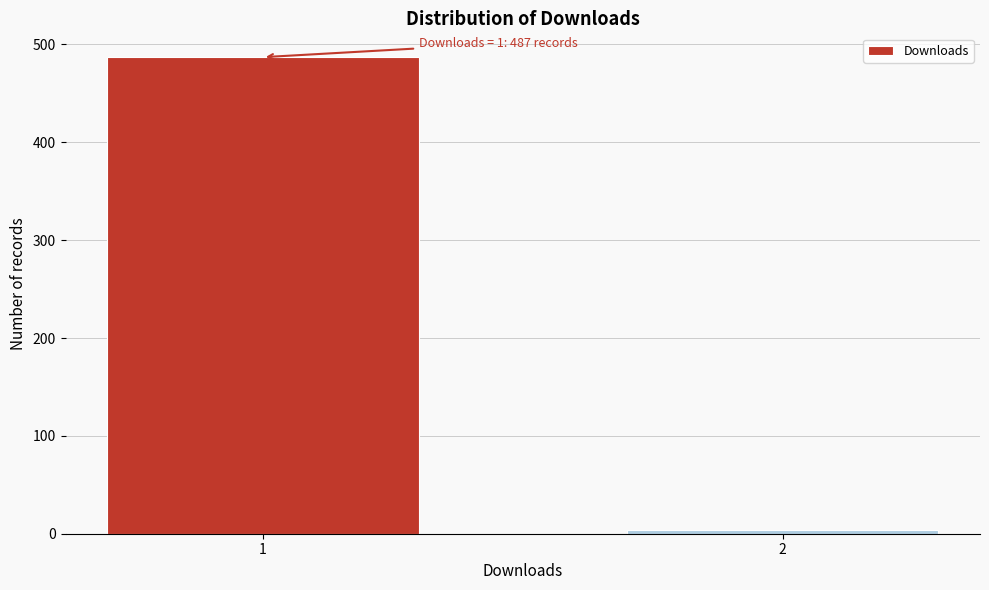

Reading left to right, extract all data points from this chart.

487	4